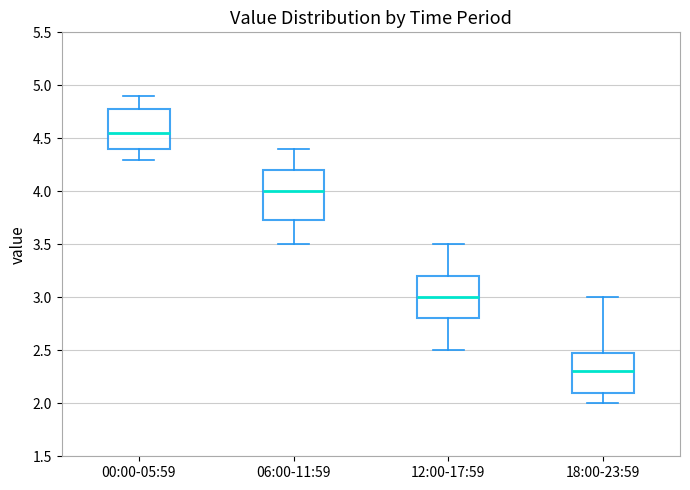

Reading left to right, transcribe this box plot: for each box, give where its median line is, the range the box spans, and where its two whiskers end, as read against the y-axis. The values are not printed on the chart, so give them approximately, as read against the axis.

00:00-05:59: median 4.55, box 4.40 to 4.80, whiskers 4.30 to 4.90
06:00-11:59: median 4.00, box 3.75 to 4.20, whiskers 3.50 to 4.40
12:00-17:59: median 3.00, box 2.80 to 3.20, whiskers 2.50 to 3.50
18:00-23:59: median 2.30, box 2.10 to 2.50, whiskers 2.00 to 3.00